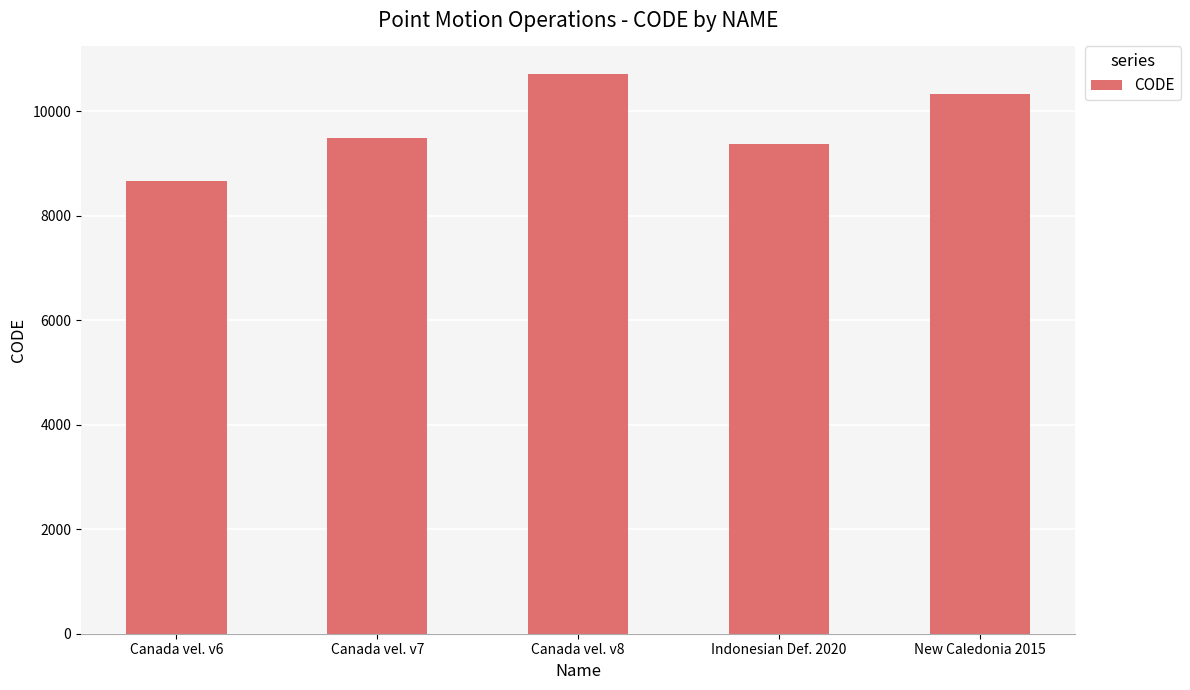

What is the smallest value displayed?

8676